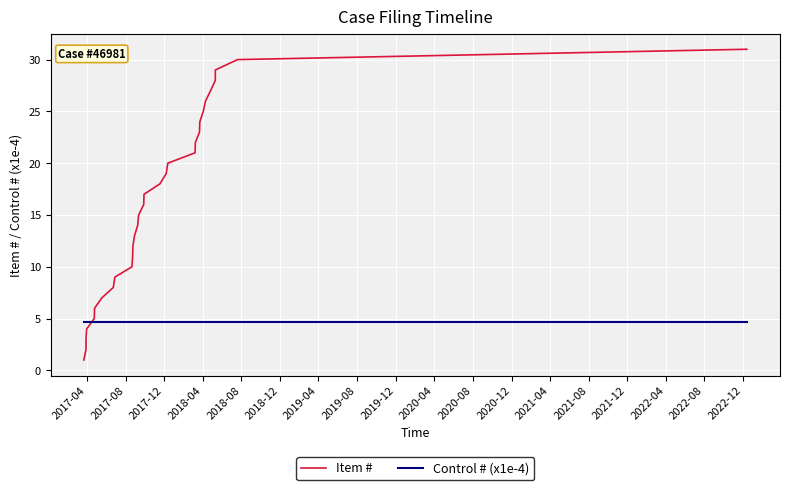

Where is Control # (x1e-4) nearest to the value 4?

2017-04